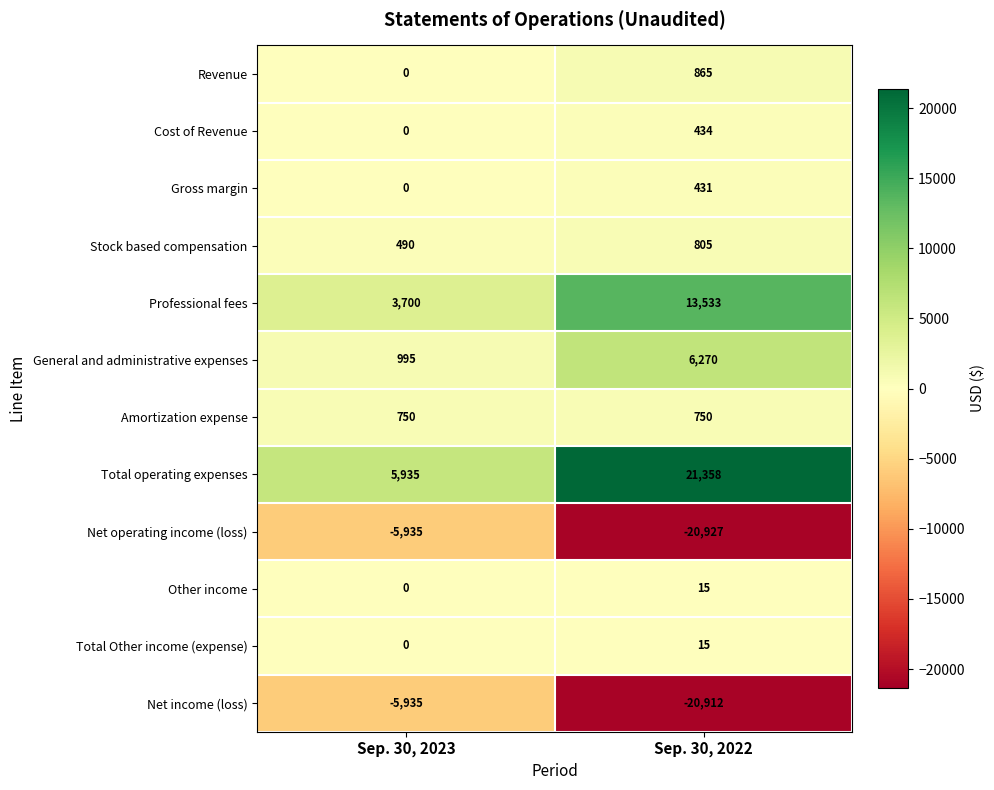

Which series has the largest range (max minus min)?

Total operating expenses